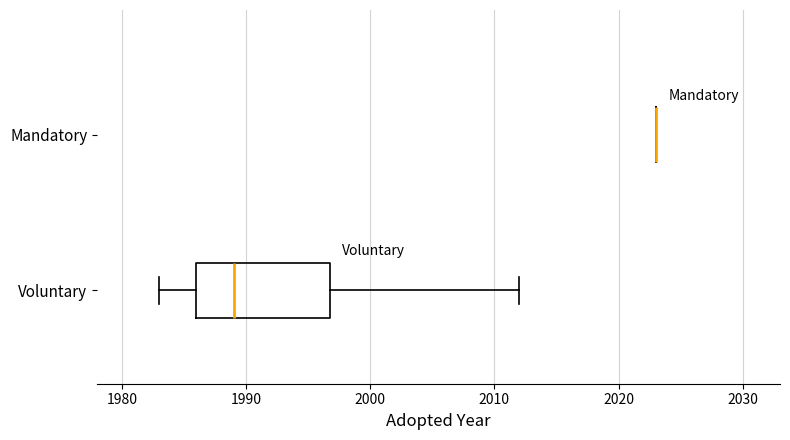

Reading bottom to top, read every box against the x-axis: the position of its median line, the range the box covers, and the ends of its whiskers. The values are not printed on the chart, so give them approximately, as read against the axis.

Voluntary: median 1989, box 1986 to 1997, whiskers 1983 to 2012
Mandatory: box collapsed to a line at 2023, whiskers 2023 to 2023